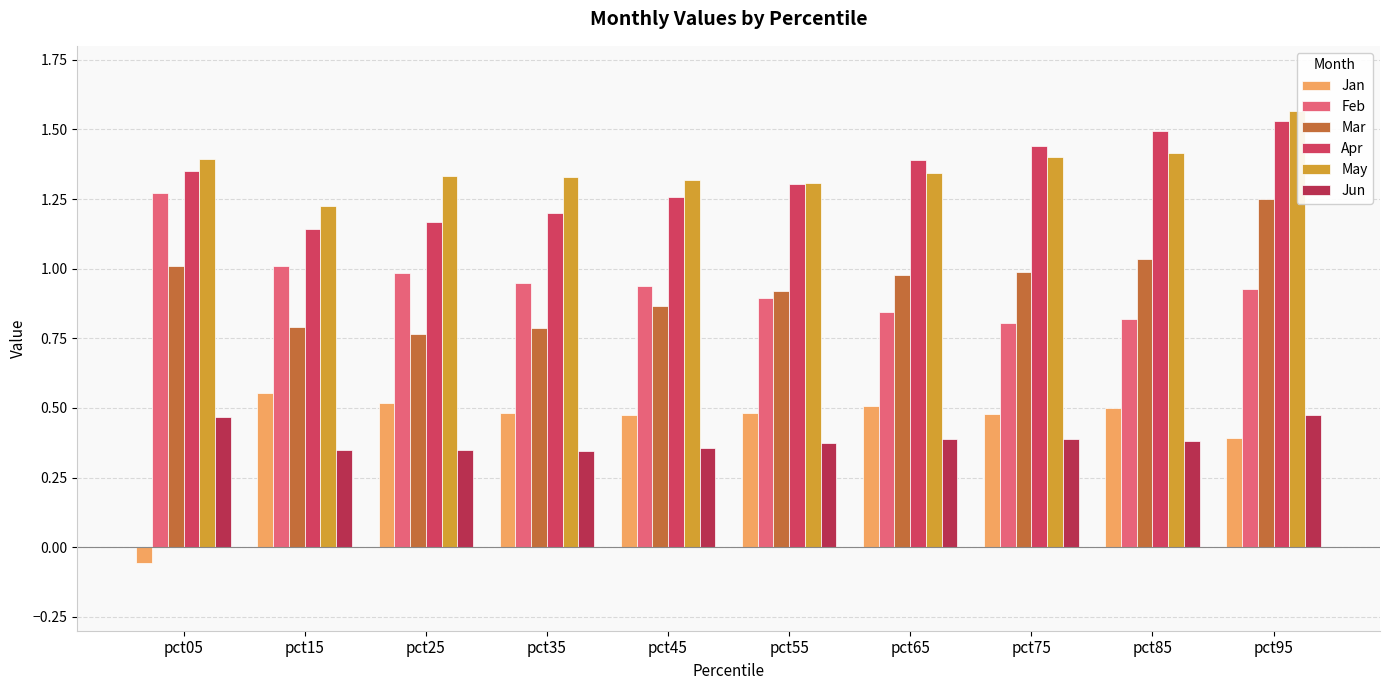

What are all the series names shown in the legend?

Jan, Feb, Mar, Apr, May, Jun